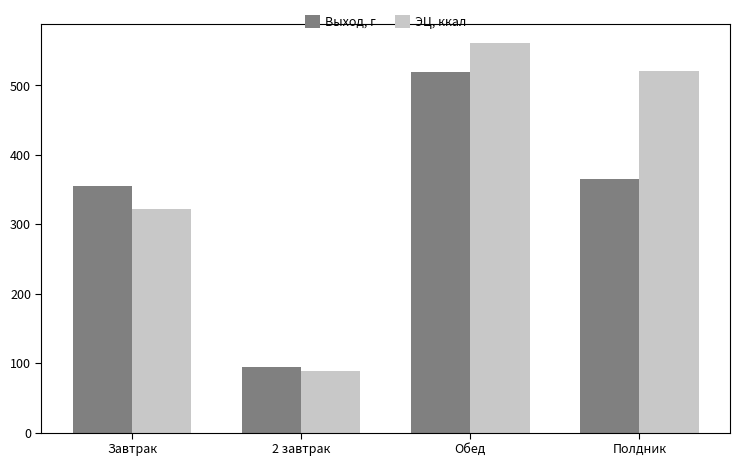

What is the average value of the Выход, г series?

333.8